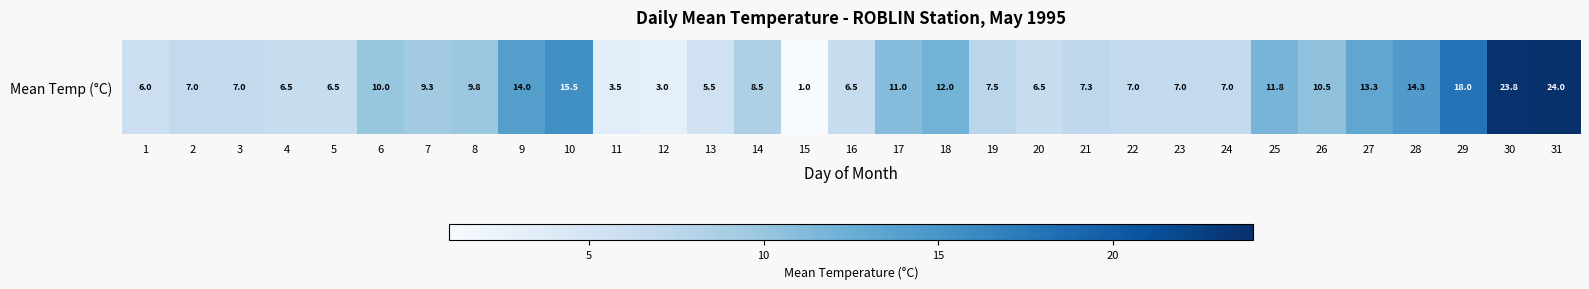

At which category does the chart reach its peak across all series?

31